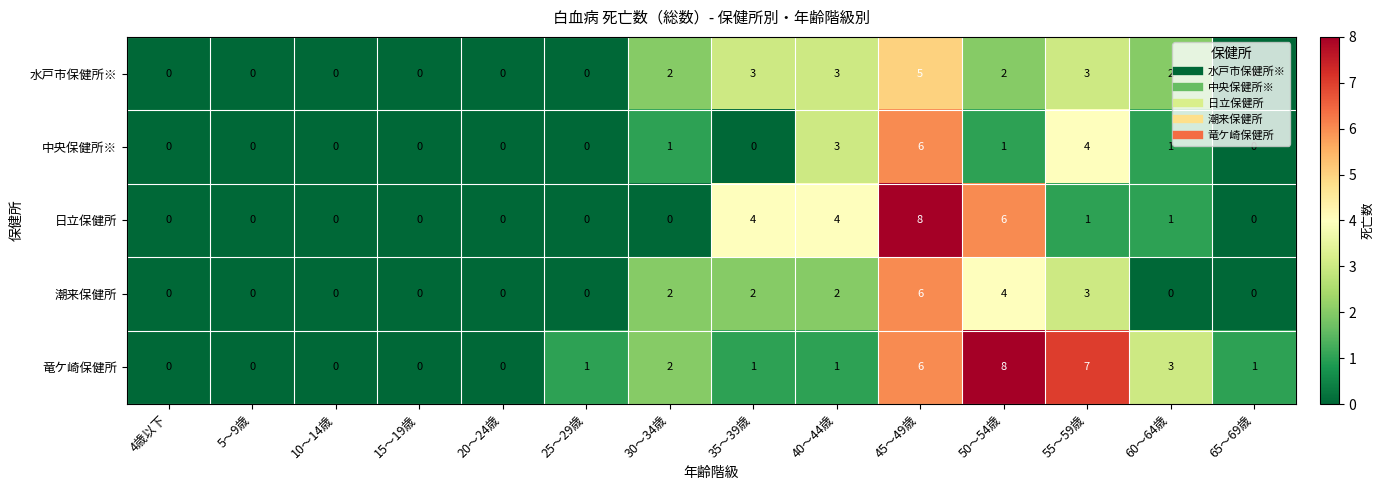

The 日立保健所 series shows 0 at 25～29歳. True or false?

True